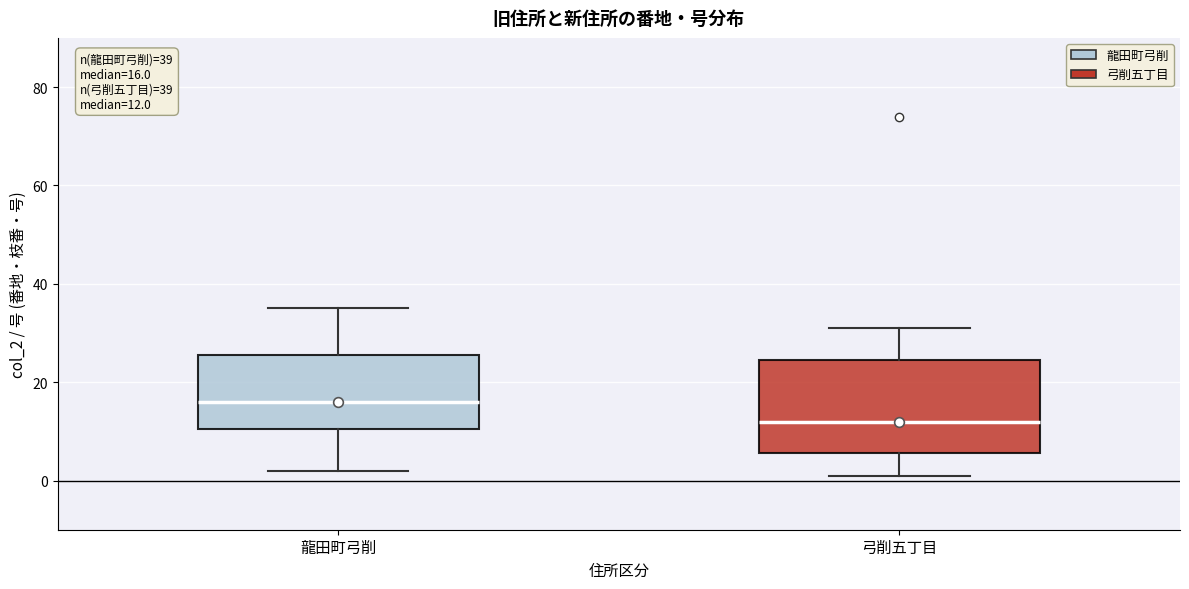

Comparing the boxes themselves (not the whiskers), which one is the tallest?

弓削五丁目